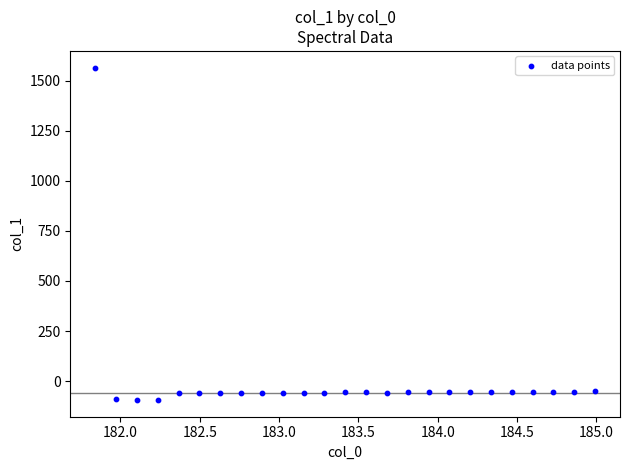

What is the range of Y values (max minus min)?

1660.0